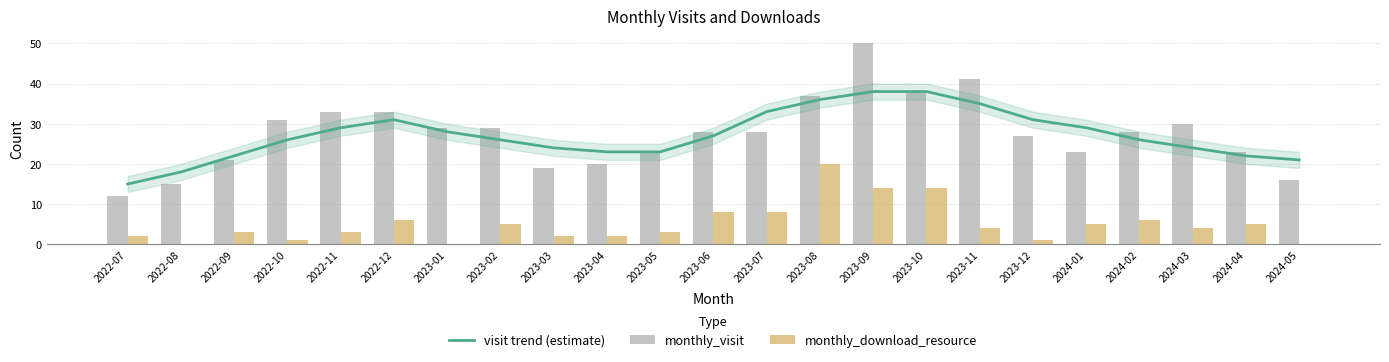

Where does the visit trend (estimate) series first go above 26?

2022-11